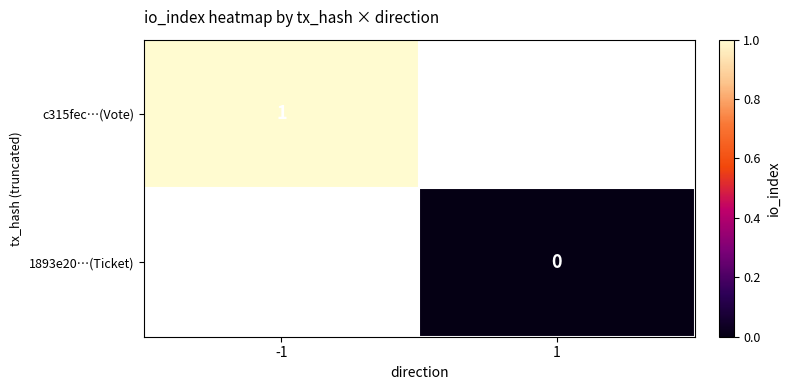

Which label corresponds to the smallest value in the chart?

1